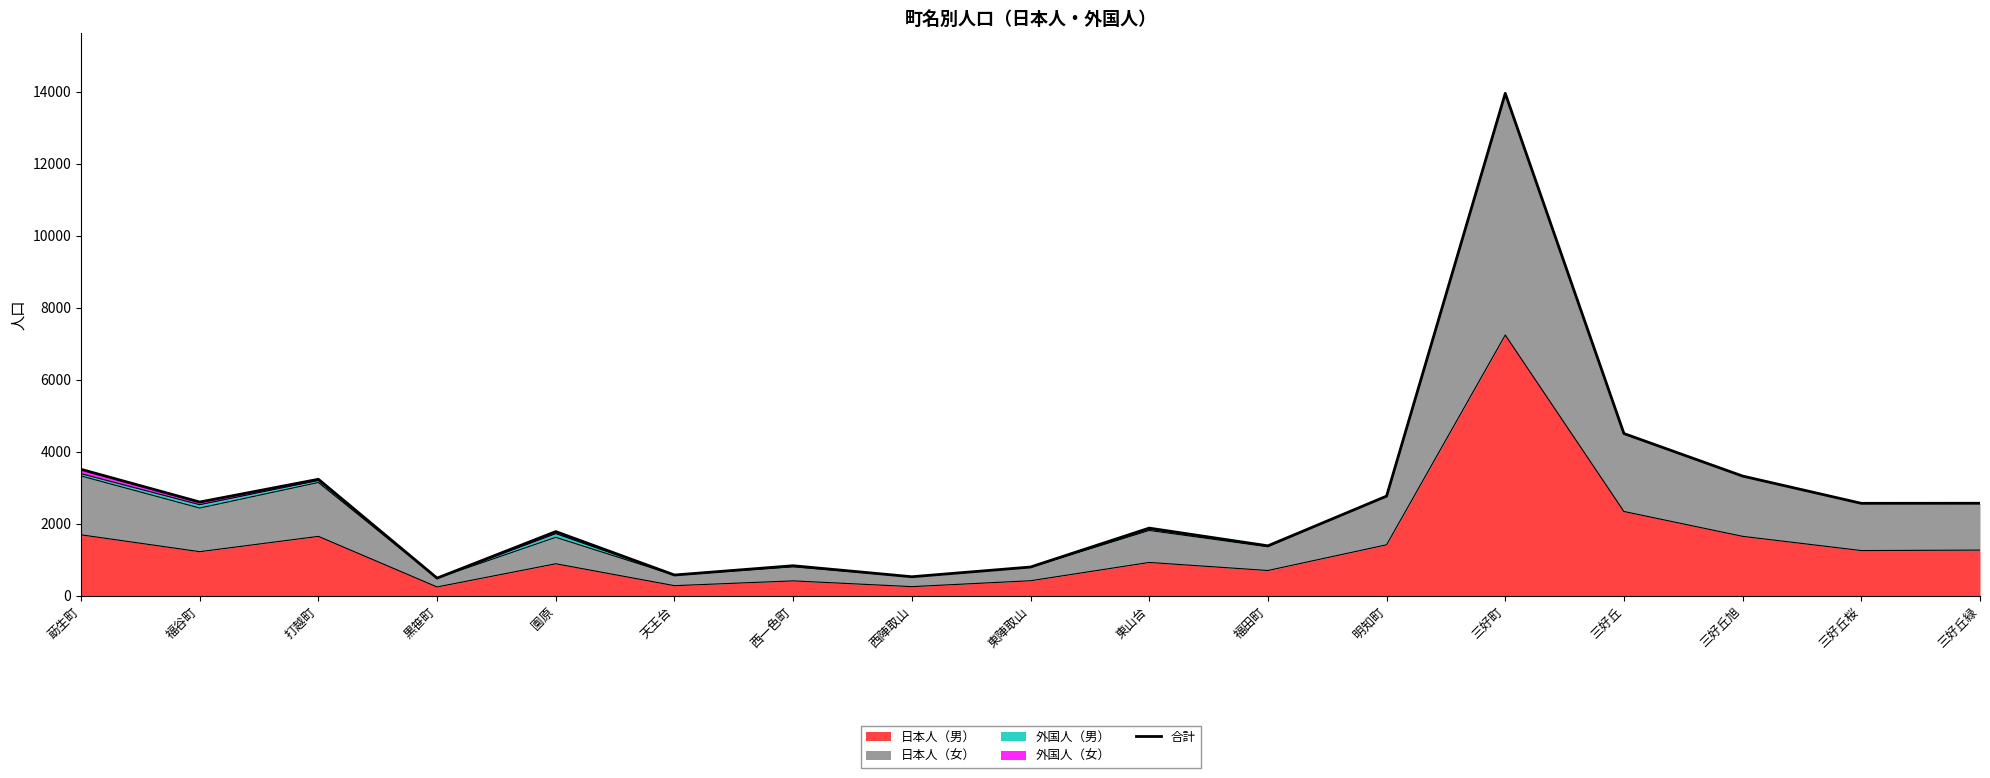

Is it true that 日本人（男） equals 412 at 西一色町?

True